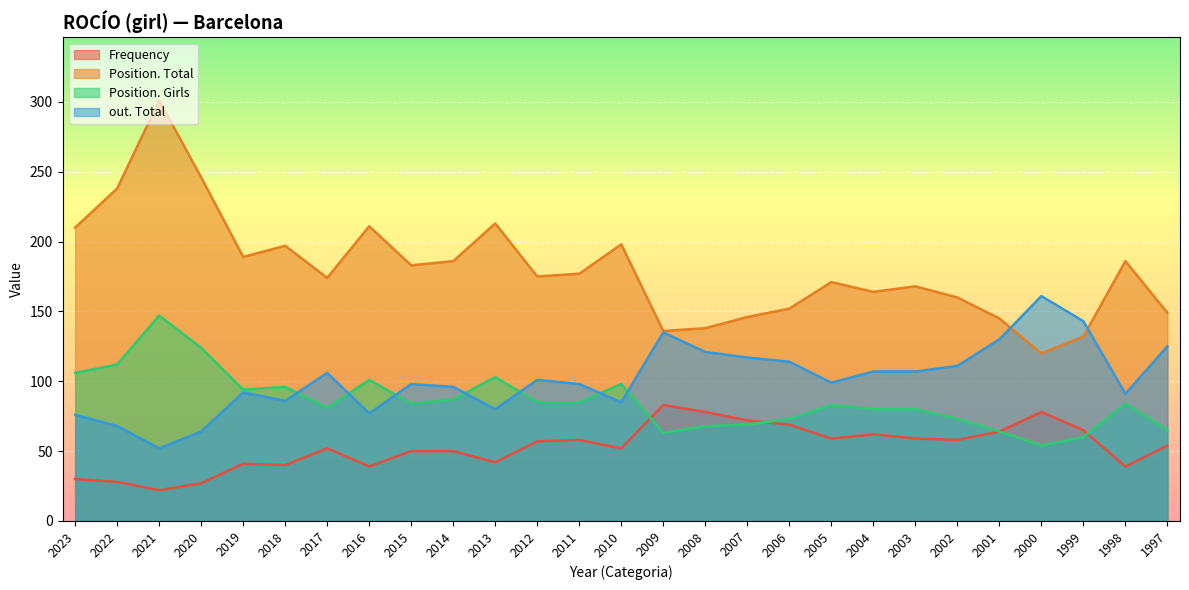

What is the maximum value shown in the chart?

301